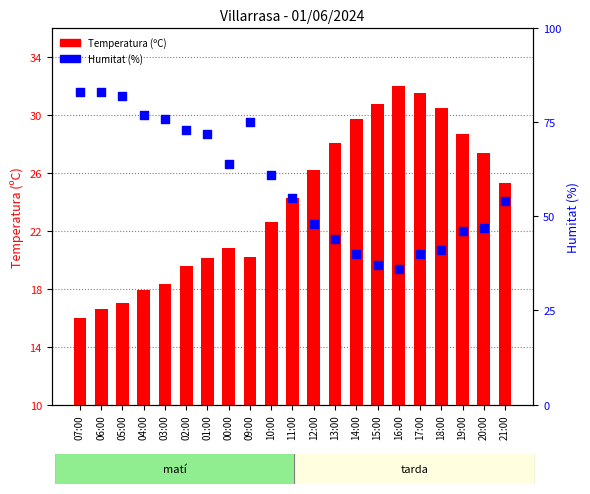

Which series contains the highest Y value?

Humitat (%)